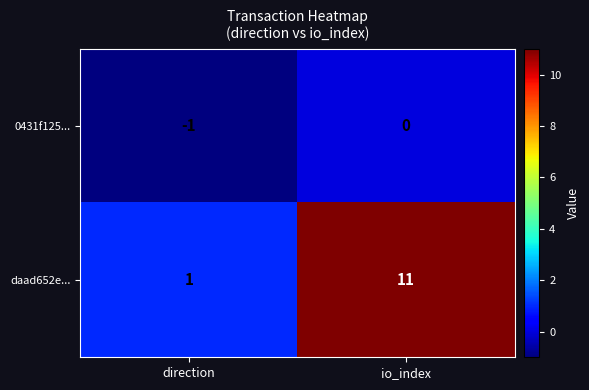

List the series in order of their overall mean, lowest first.

0431f125..., daad652e...